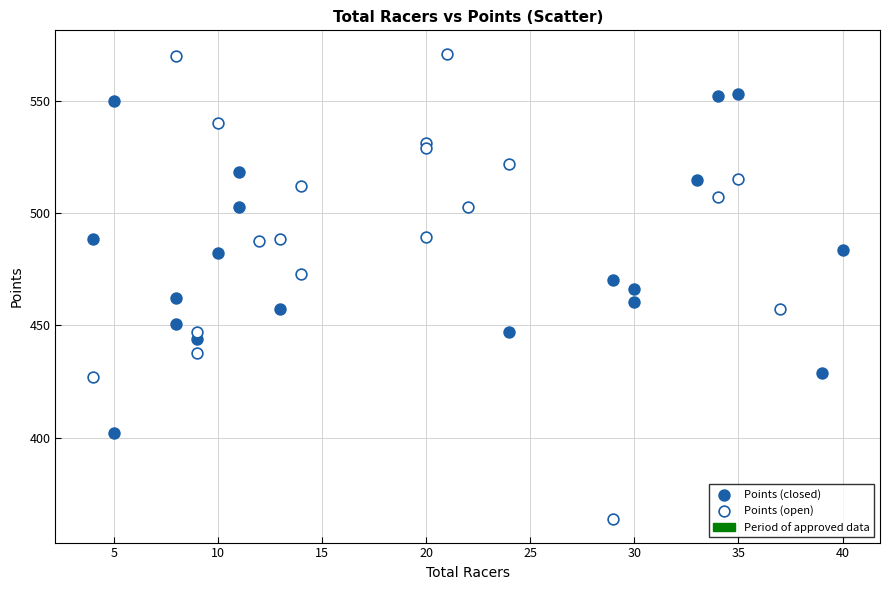

Which series has the largest Y range (max minus min)?

Points (open)